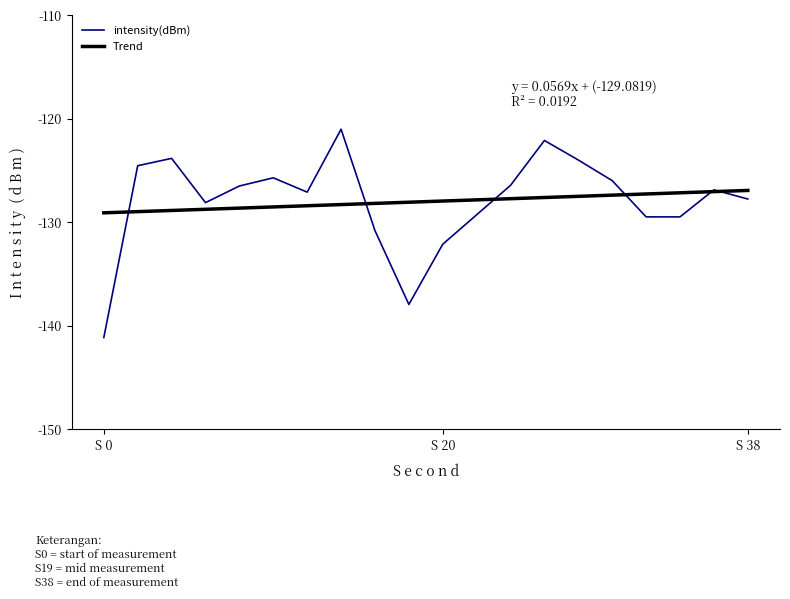

What is the maximum value shown in the chart?

-121.0